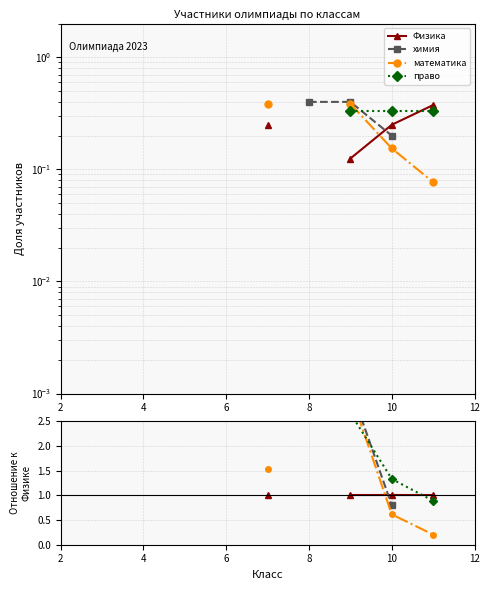

How many intersections are there between право and математика?

1